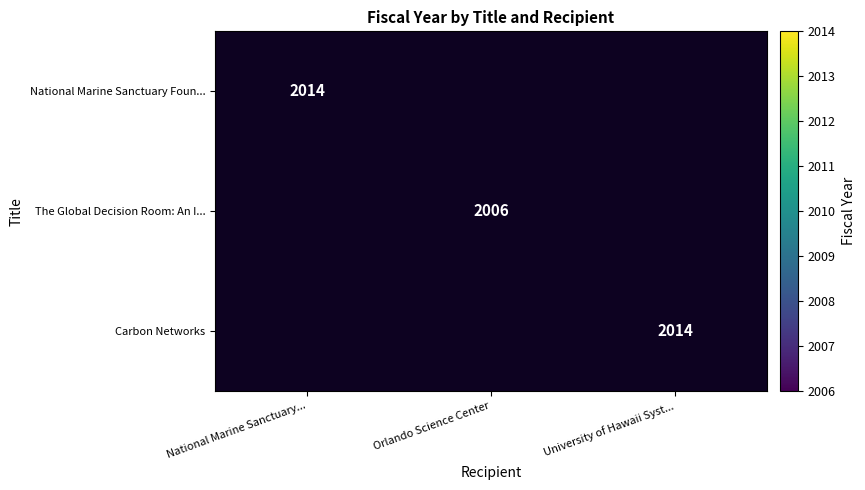

The value of National Marine Sanctuary Foun... at National Marine Sanctuary... is 2014. True or false?

True